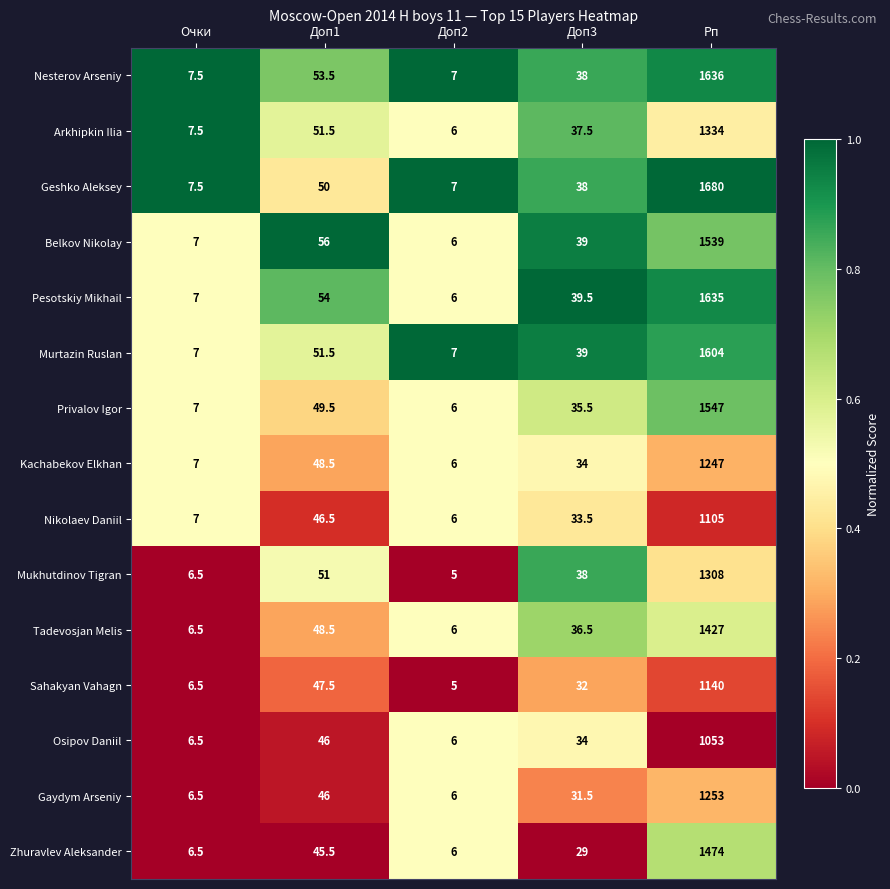

What is the difference between the maximum and minimum values in the Murtazin Ruslan series?

1597.0